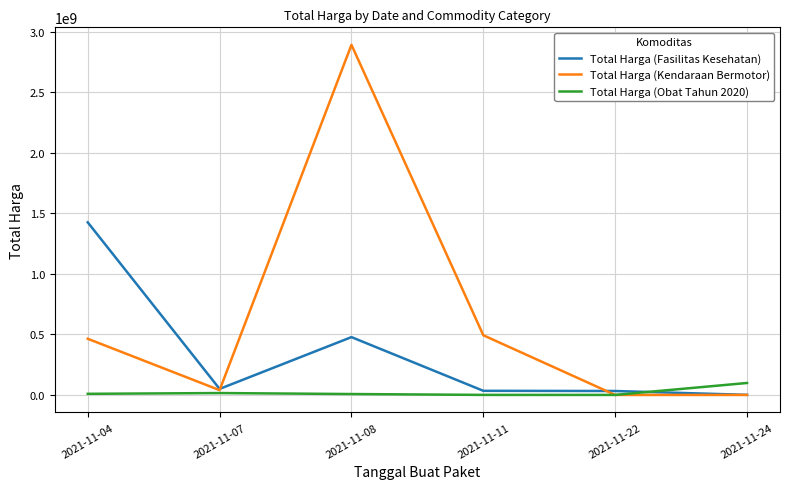

What is the average value of the Total Harga (Kendaraan Bermotor) series?

648094017